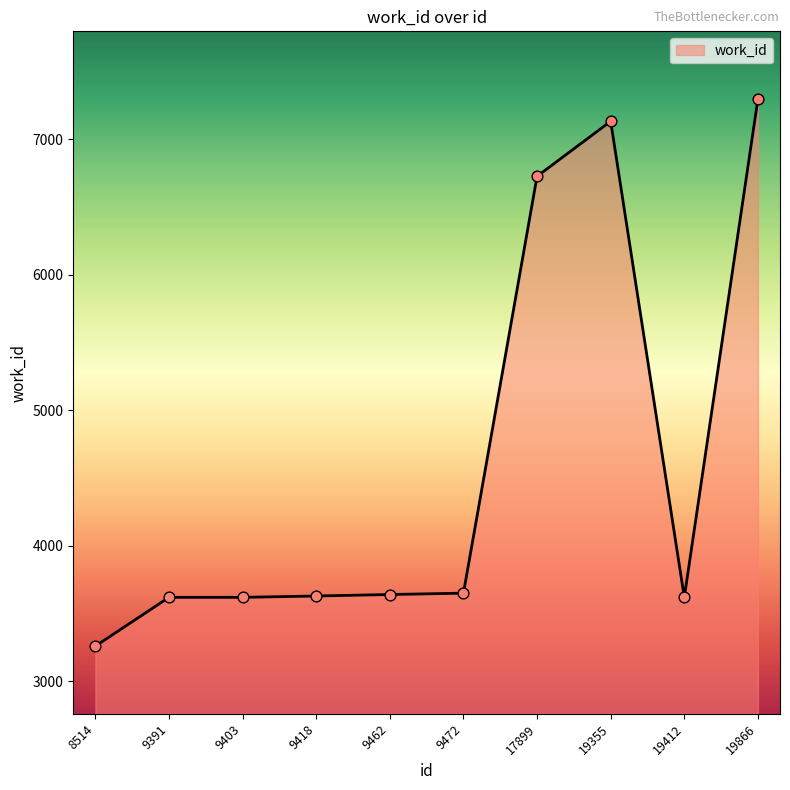

What is the change in value from 8514 to 19866?

+4038